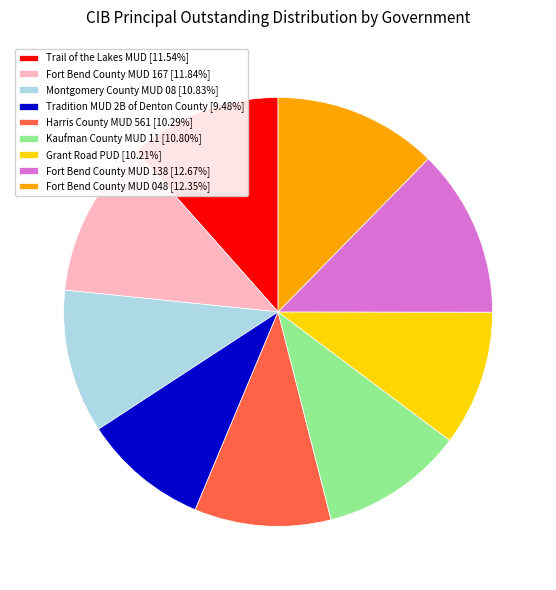

Combined, do Montgomery County MUD 08 and Fort Bend County MUD 167 account for over 50%?

No